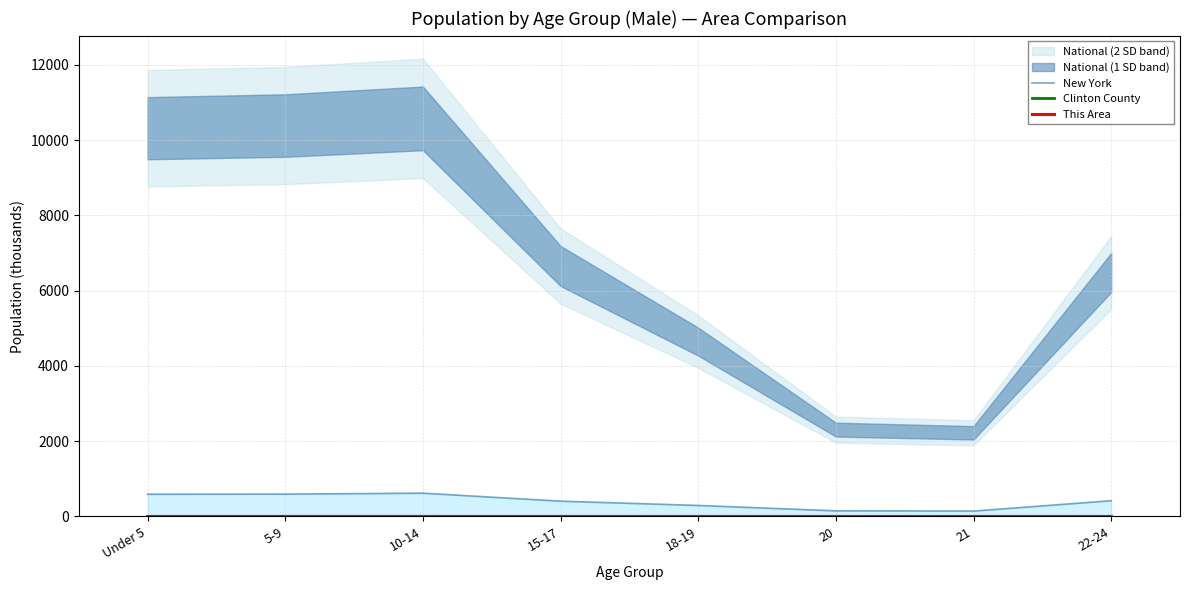

Which series has the widest spread of values?

New York